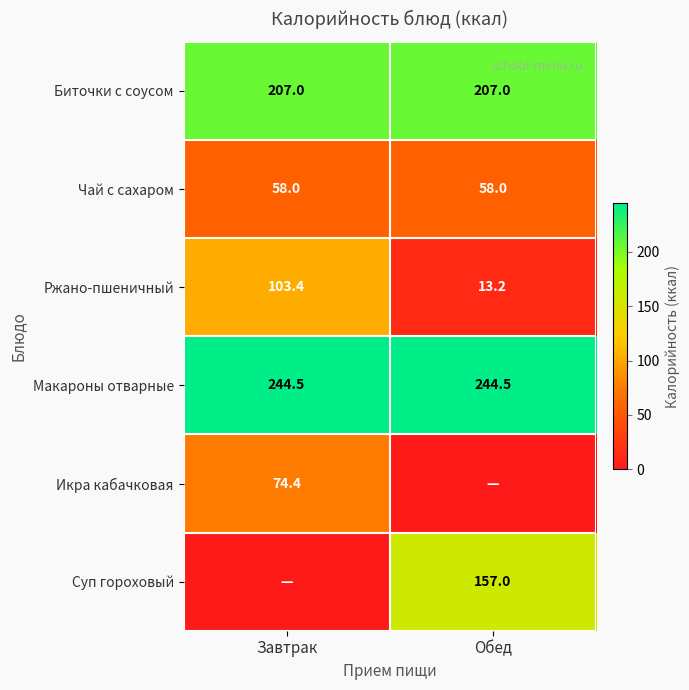

What is the minimum value for Ржано-пшеничный?

13.2